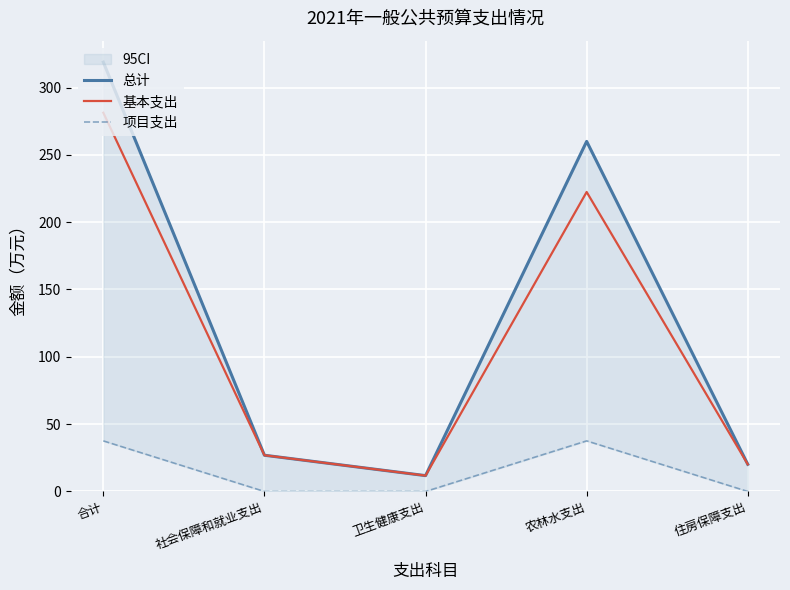

What are all the series names shown in the legend?

总计, 基本支出, 项目支出